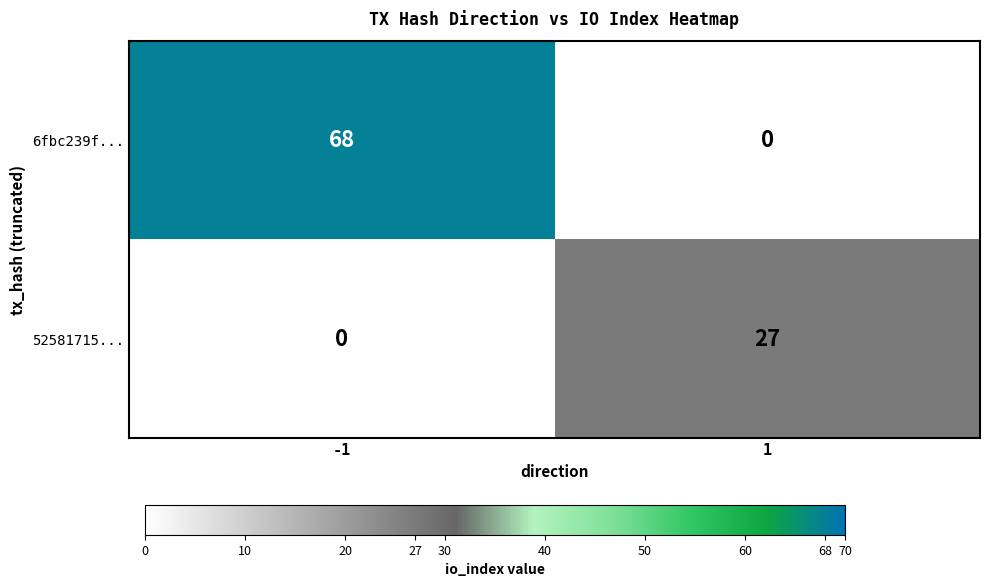

What is the total value across all series at 1?

27